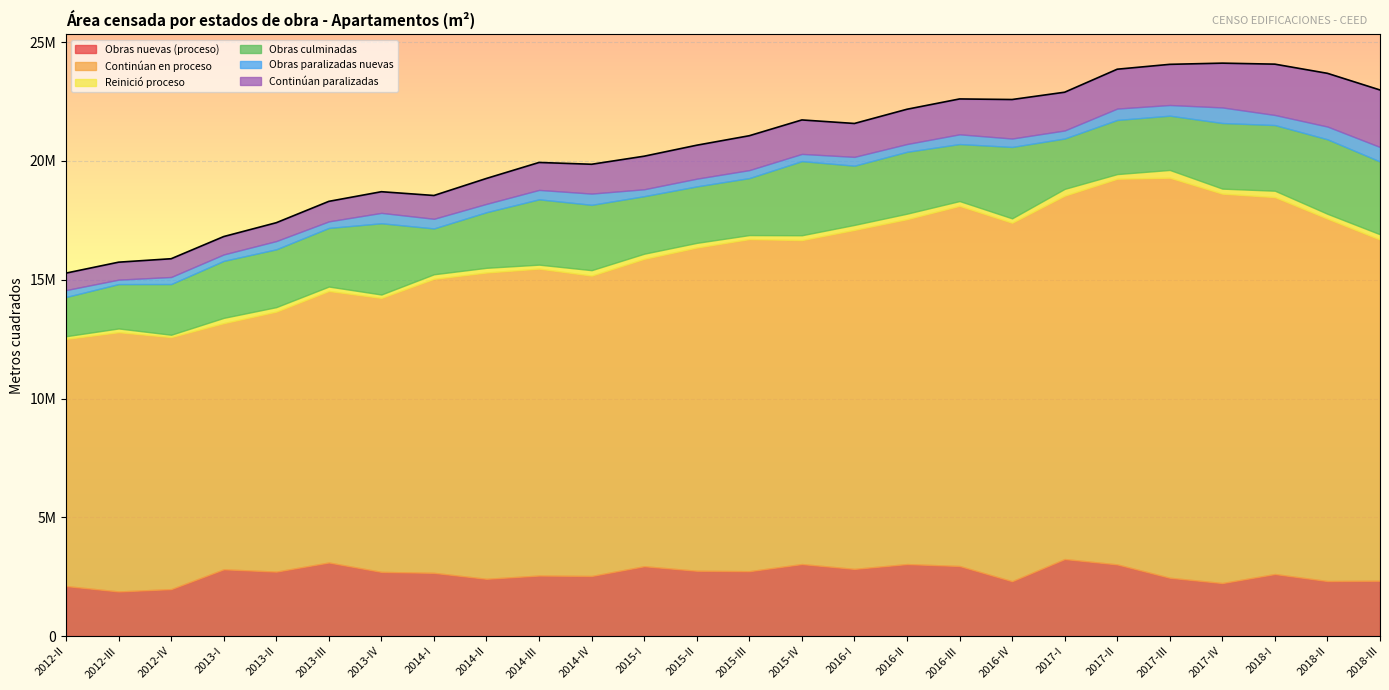

What are all the series names shown in the legend?

Obras nuevas (proceso), Continúan en proceso, Reinició proceso, Obras culminadas, Obras paralizadas nuevas, Continúan paralizadas